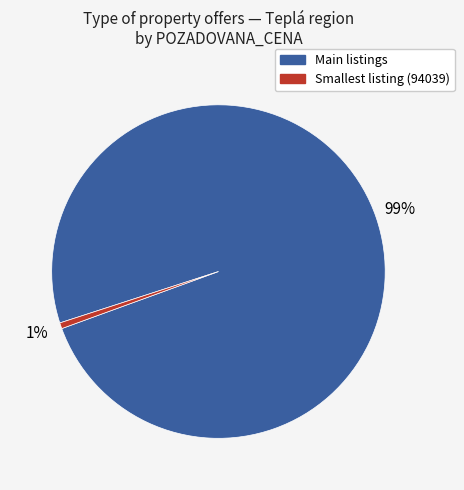

How many segments does this pie chart have?

2